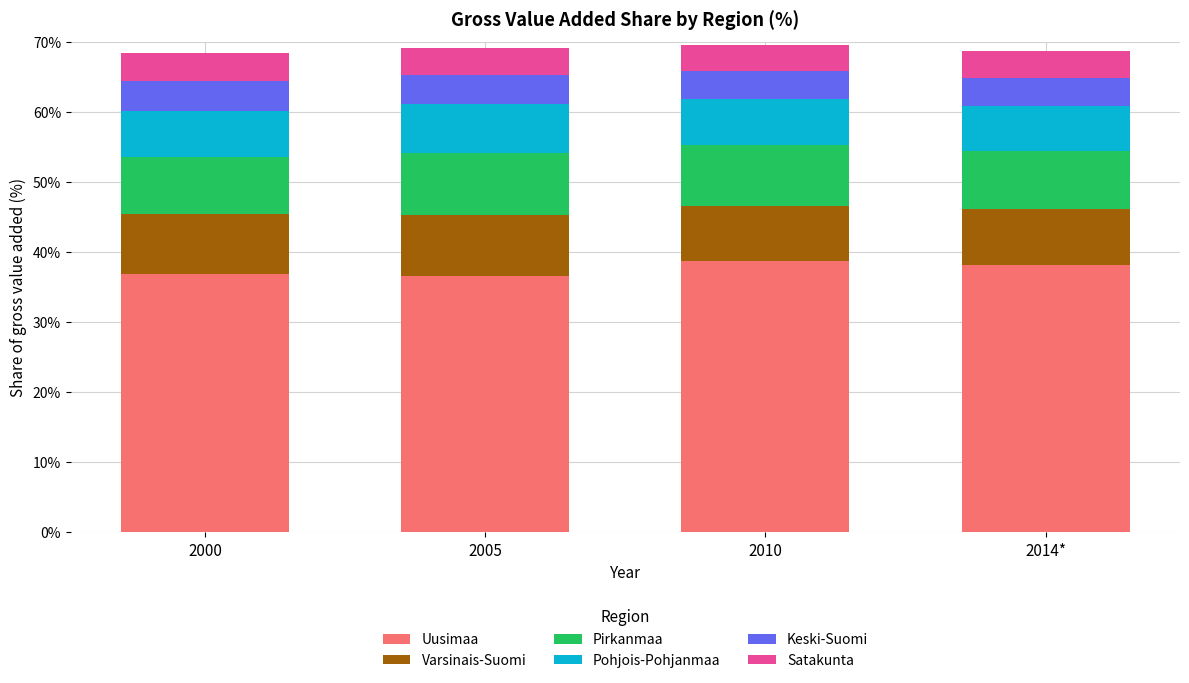

The value of Uusimaa at 2000 is 65.5. True or false?

False